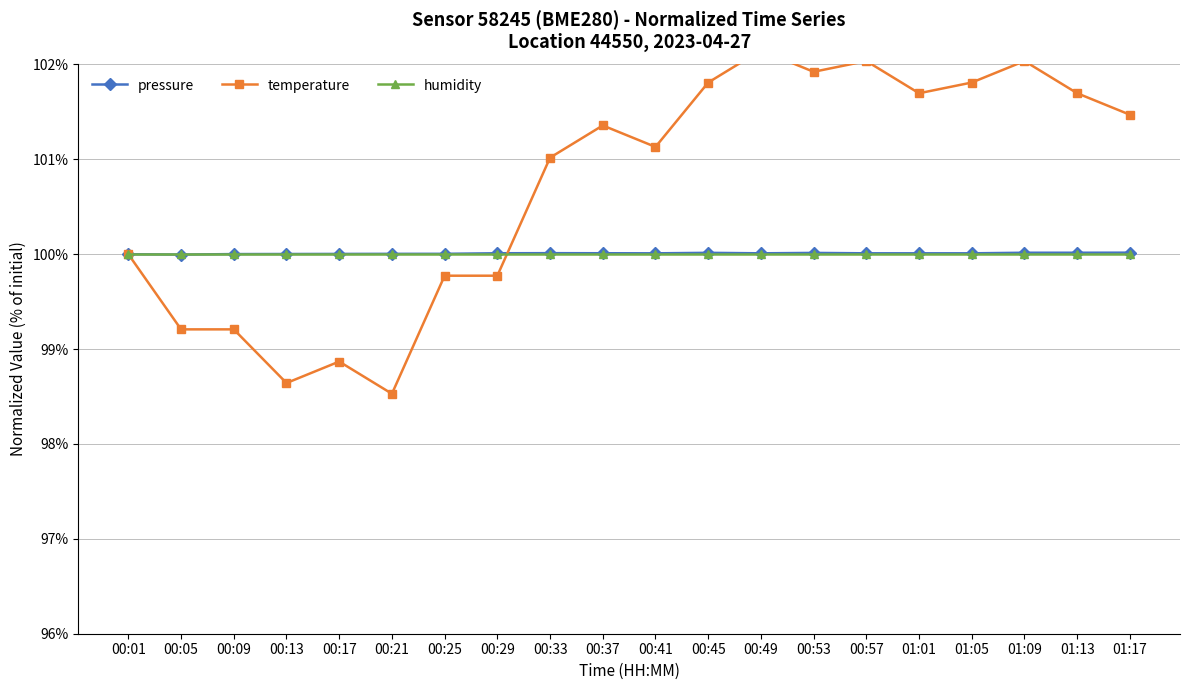

At how many categories does at least one series exceed 102?

3